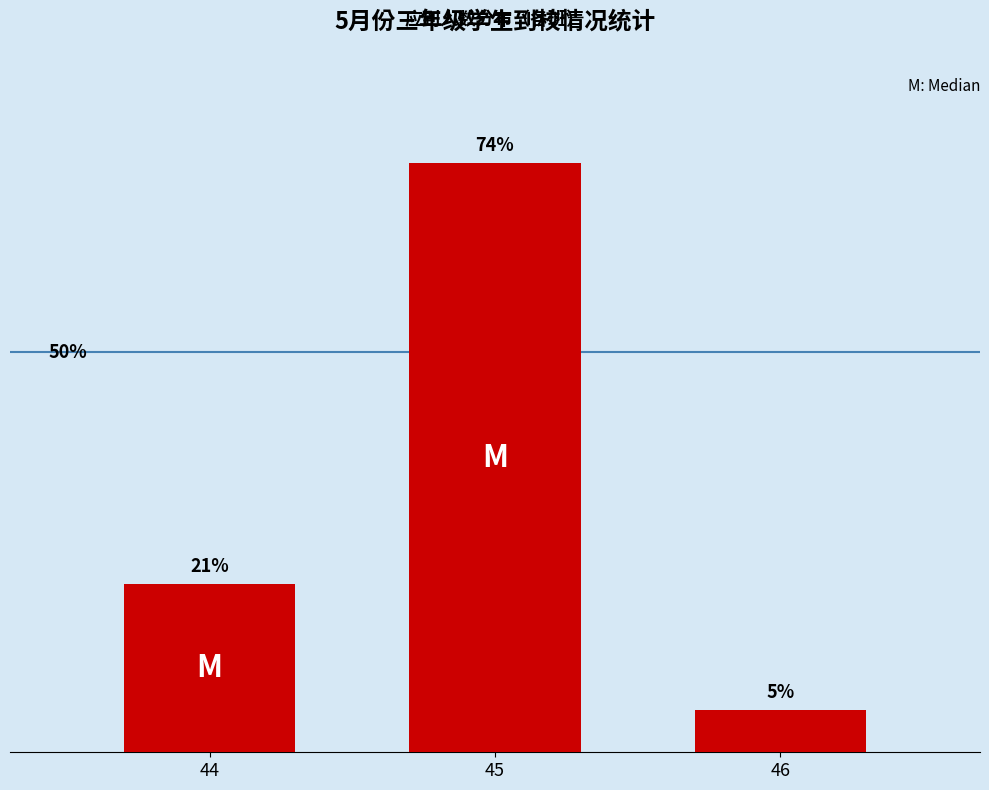

List the labels in order of value, smallest first.

46, 44, 45